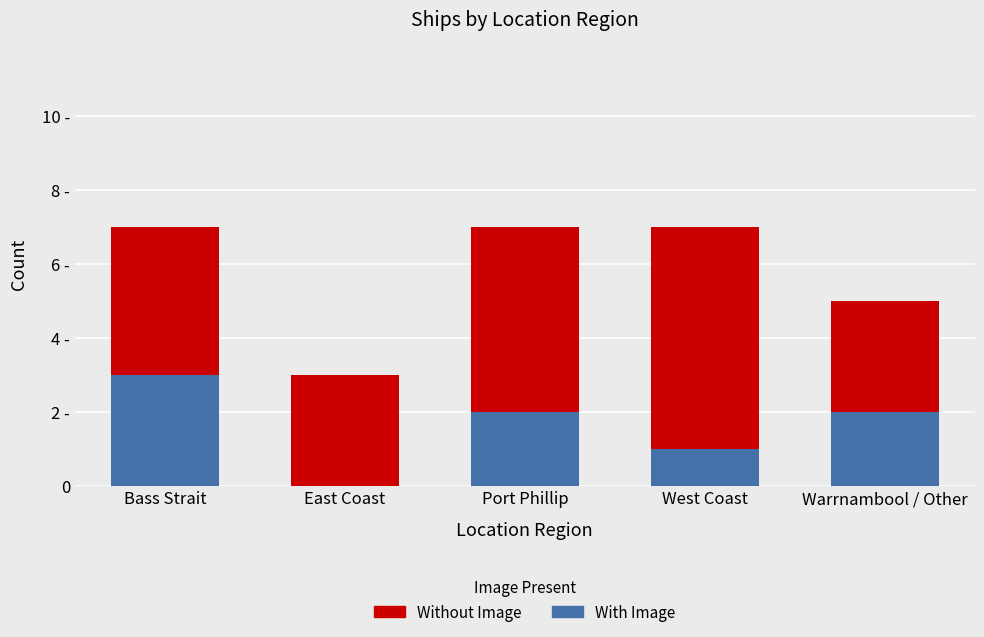

Does the chart contain stacked bars?

Yes